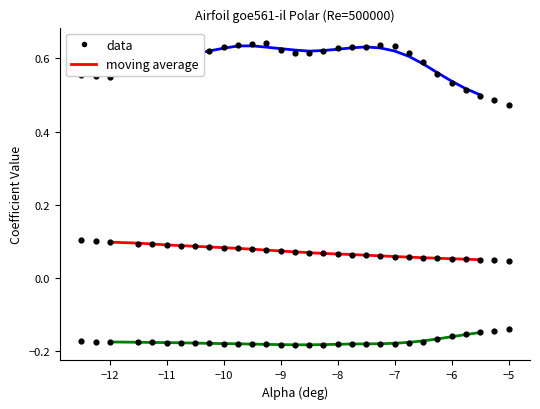

Which series has the widest spread of Y values?

Cl data